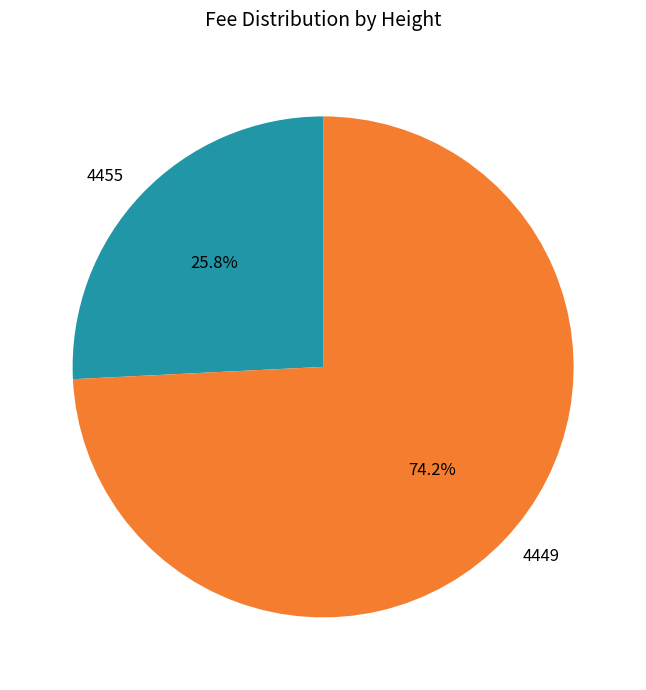

Which slice is the smallest?

4455